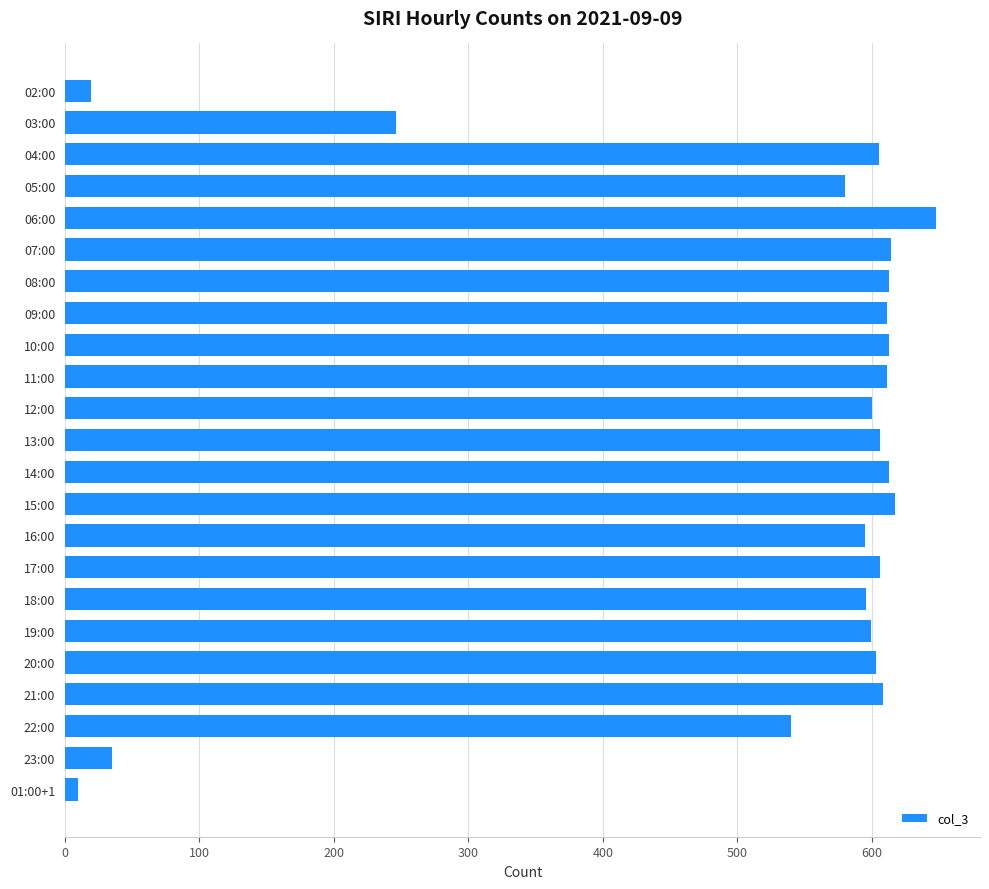

What is the difference between the maximum and minimum values?

638